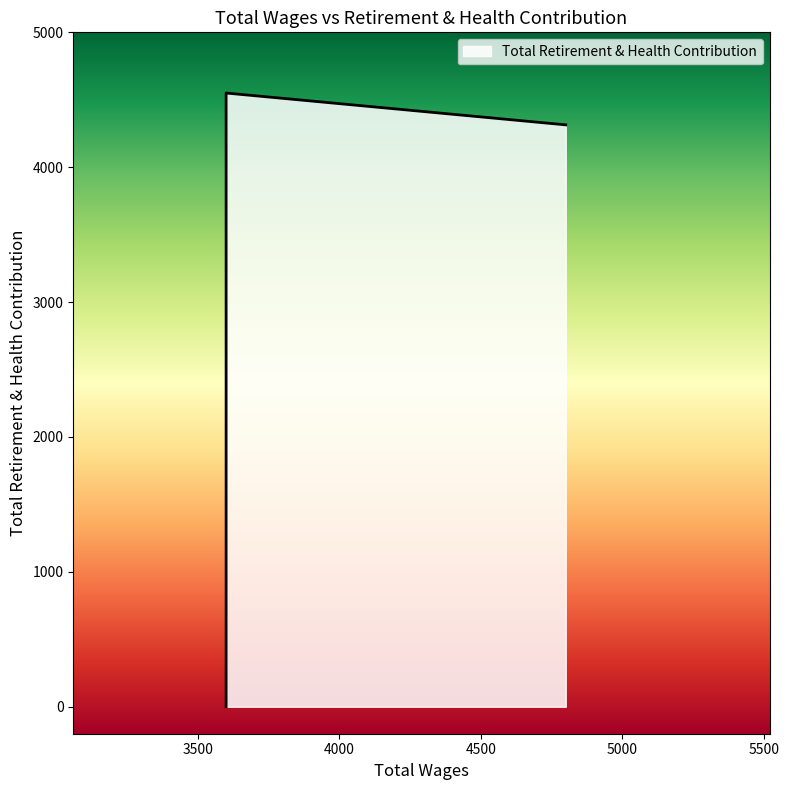

What is the label of the 3rd point from the left?

3600.0